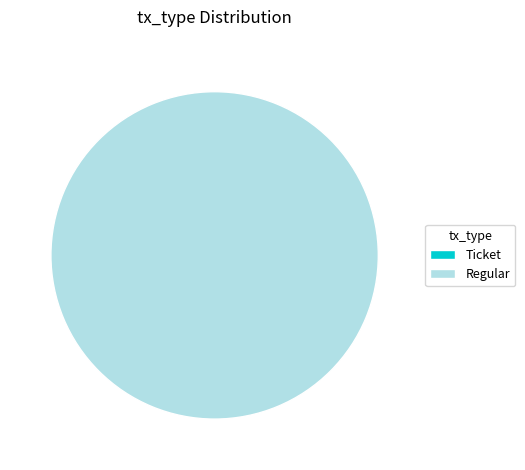

What is the smallest slice in the pie chart?

Ticket